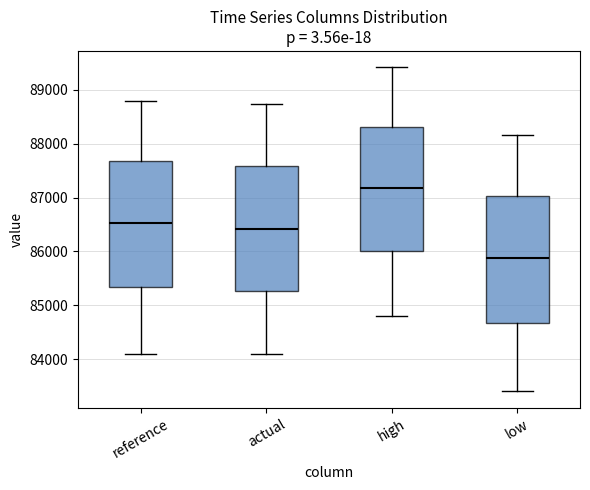

Which box's median line is the lowest?

low